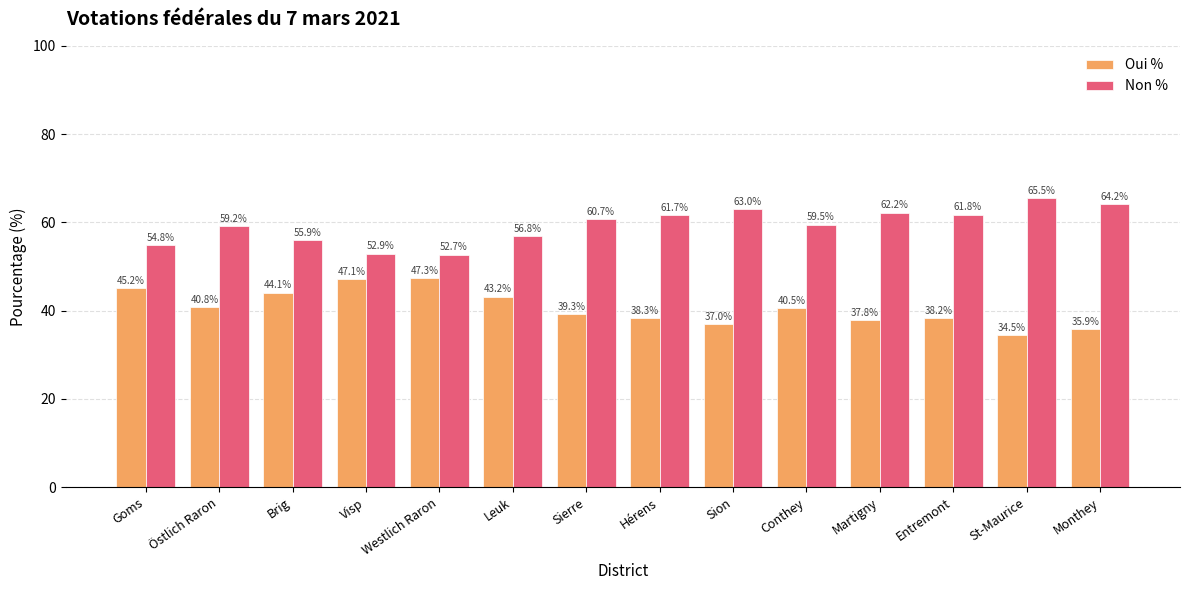

What is the difference between the highest and lowest values at Brig?

11.8